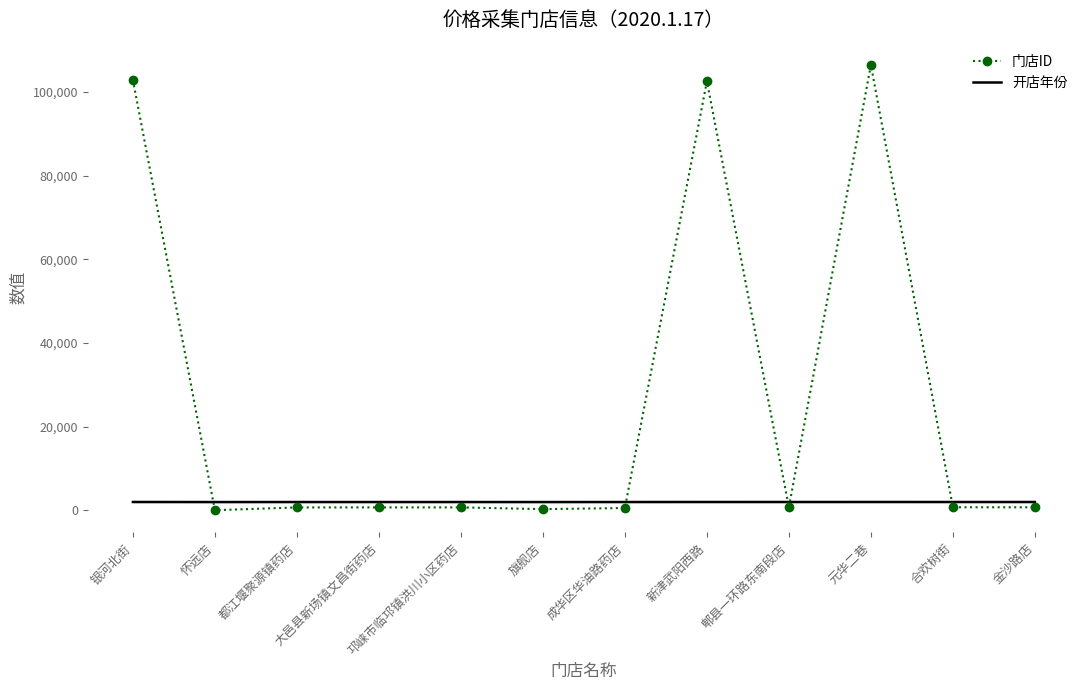

What is the maximum value shown in the chart?

106485